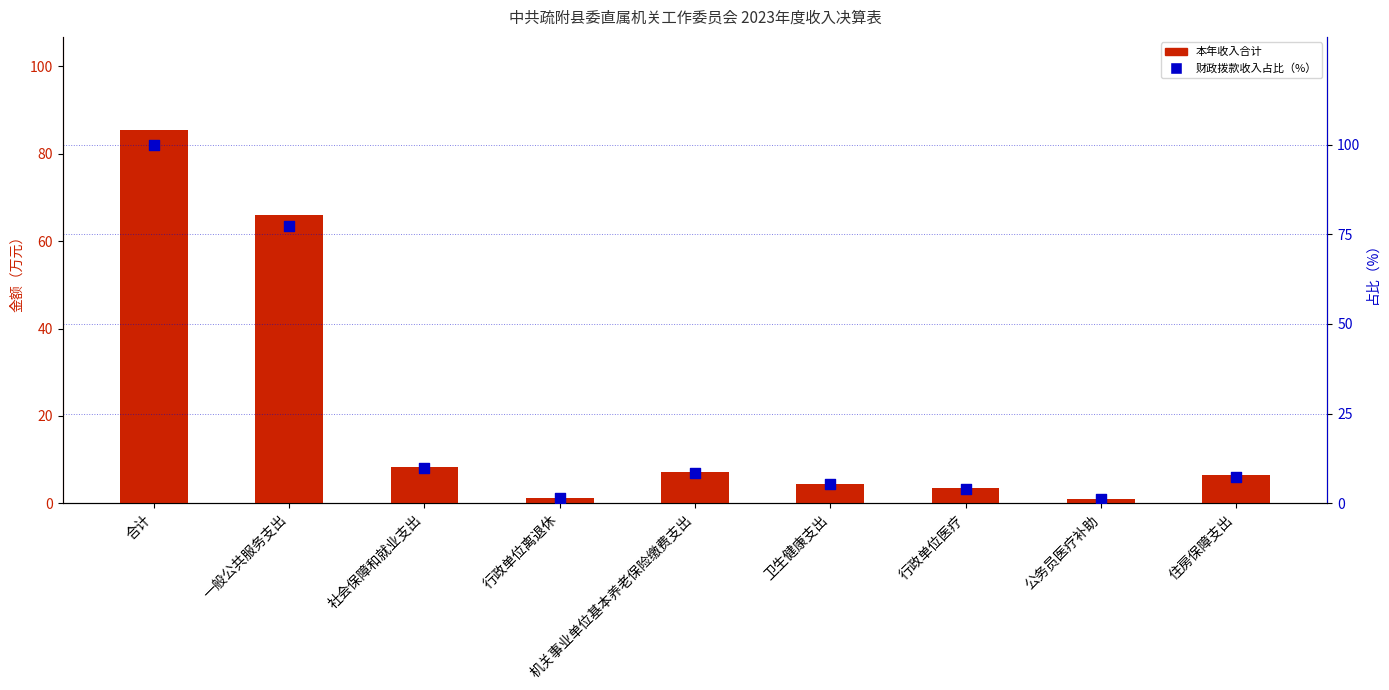

What is the total value across all series at 卫生健康支出?

9.9